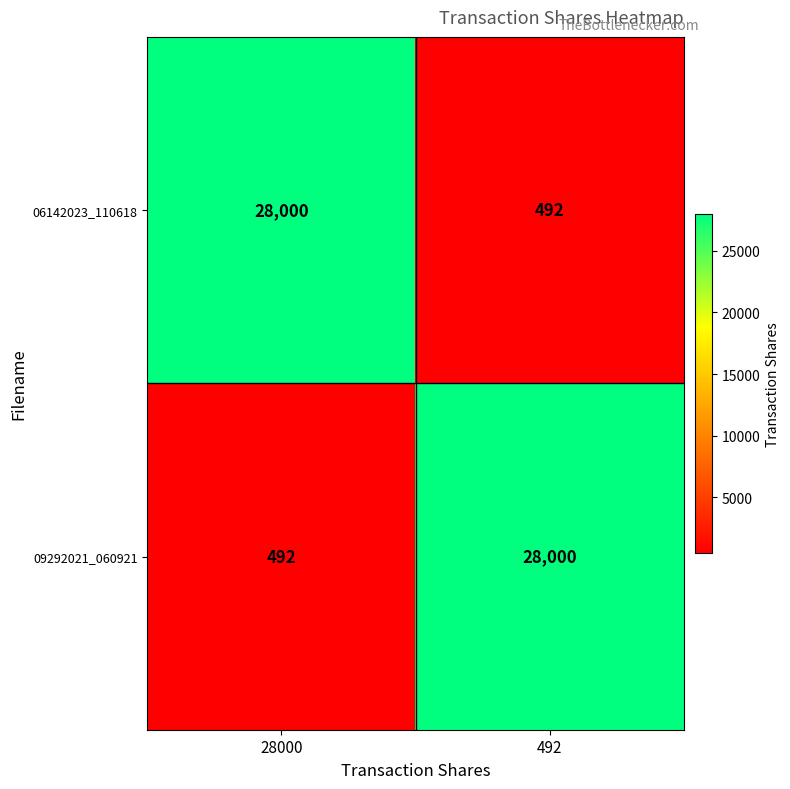

What is the difference between the maximum and minimum values in the 06142023_110618 series?

27508